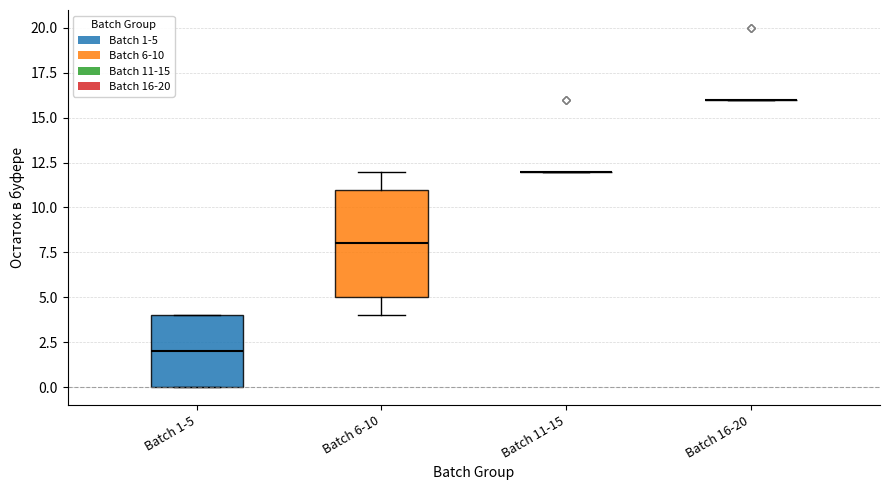

Reading left to right, transcribe this box plot: for each box, give where its median line is, the range the box spans, and where its two whiskers end, as read against the y-axis. The values are not printed on the chart, so give them approximately, as read against the axis.

Batch 1-5: median 2, box 0 to 4, whiskers 0 to 4
Batch 6-10: median 8, box 5 to 11, whiskers 4 to 12
Batch 11-15: box collapsed to a line at 12, whiskers 12 to 12
Batch 16-20: box collapsed to a line at 16, whiskers 16 to 16